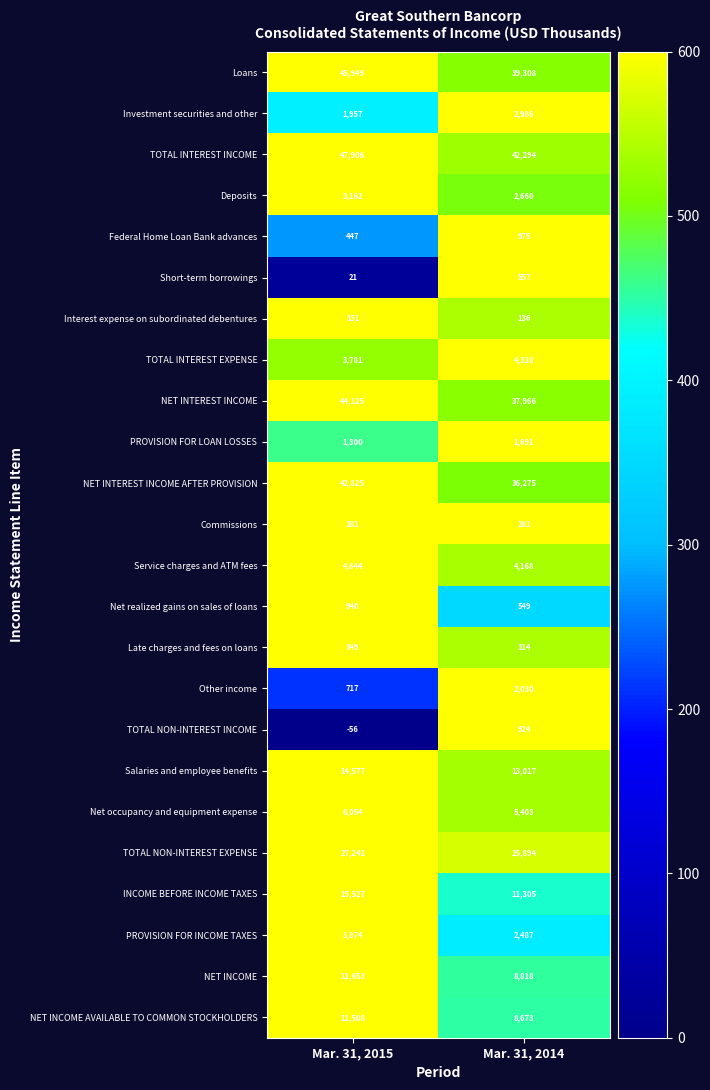

Between Mar. 31, 2015 and Mar. 31, 2014, which series saw the biggest shift?

Loans